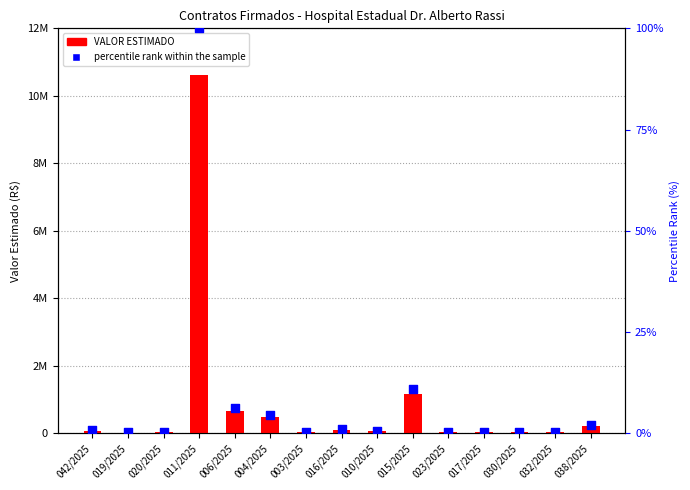

At which category is the sum across all series the highest?

011/2025